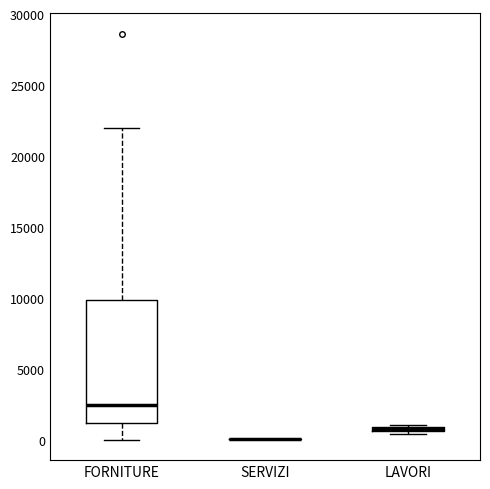

Where is the lower edge of the box for LAVORI on the y-axis? The values are not printed on the chart, so give them approximately, as read against the axis.

500